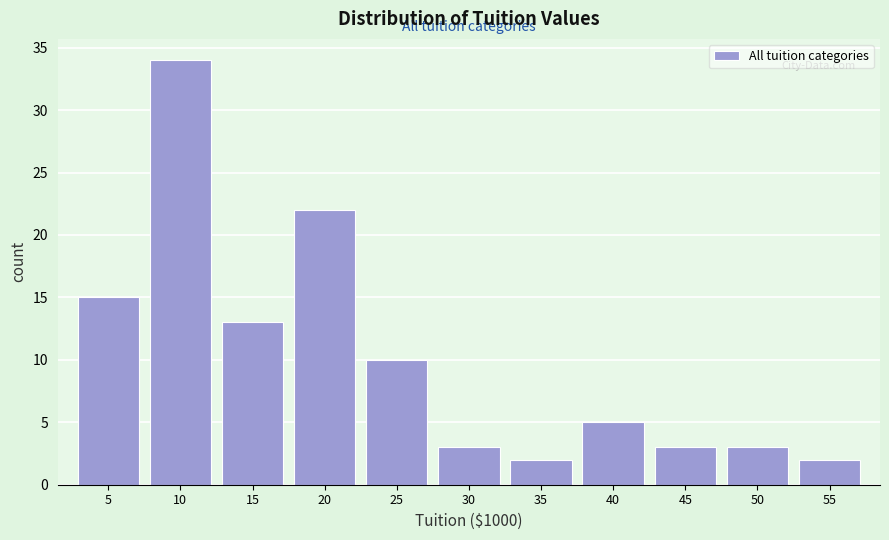

Reading right to left, what are all the values shown in this chart?

55=2	50=3	45=3	40=5	35=2	30=3	25=10	20=22	15=13	10=34	5=15